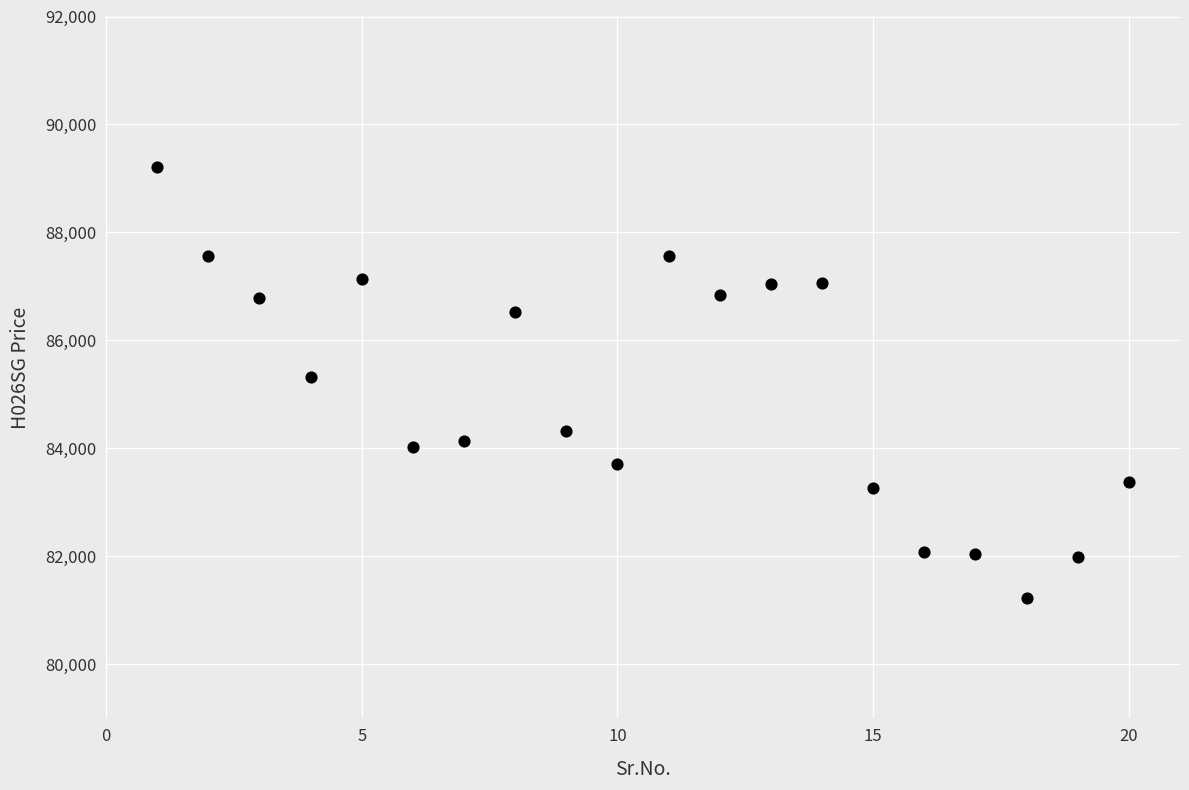

What is the range of X values (max minus min)?

19